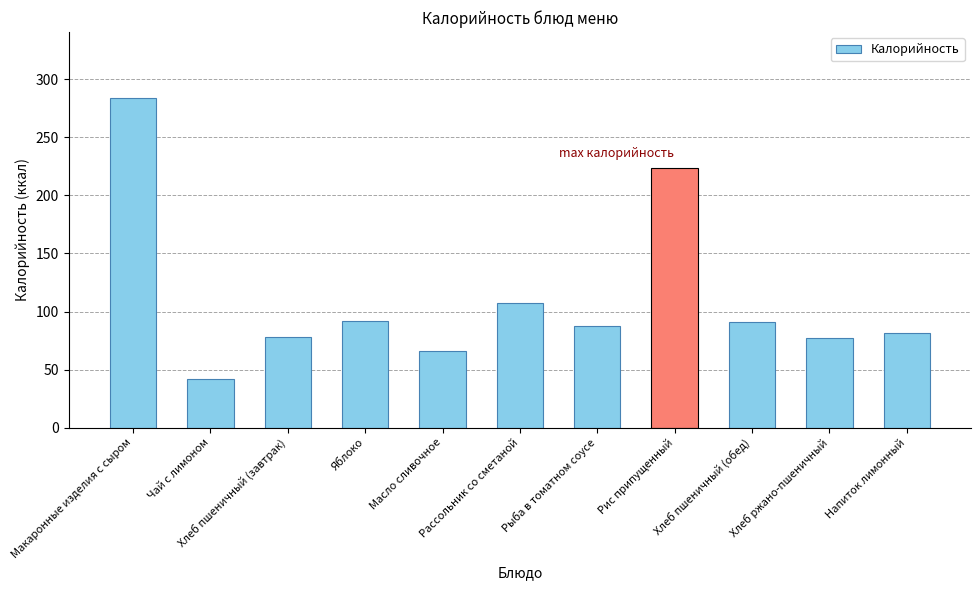

What is the smallest value displayed?

42.3